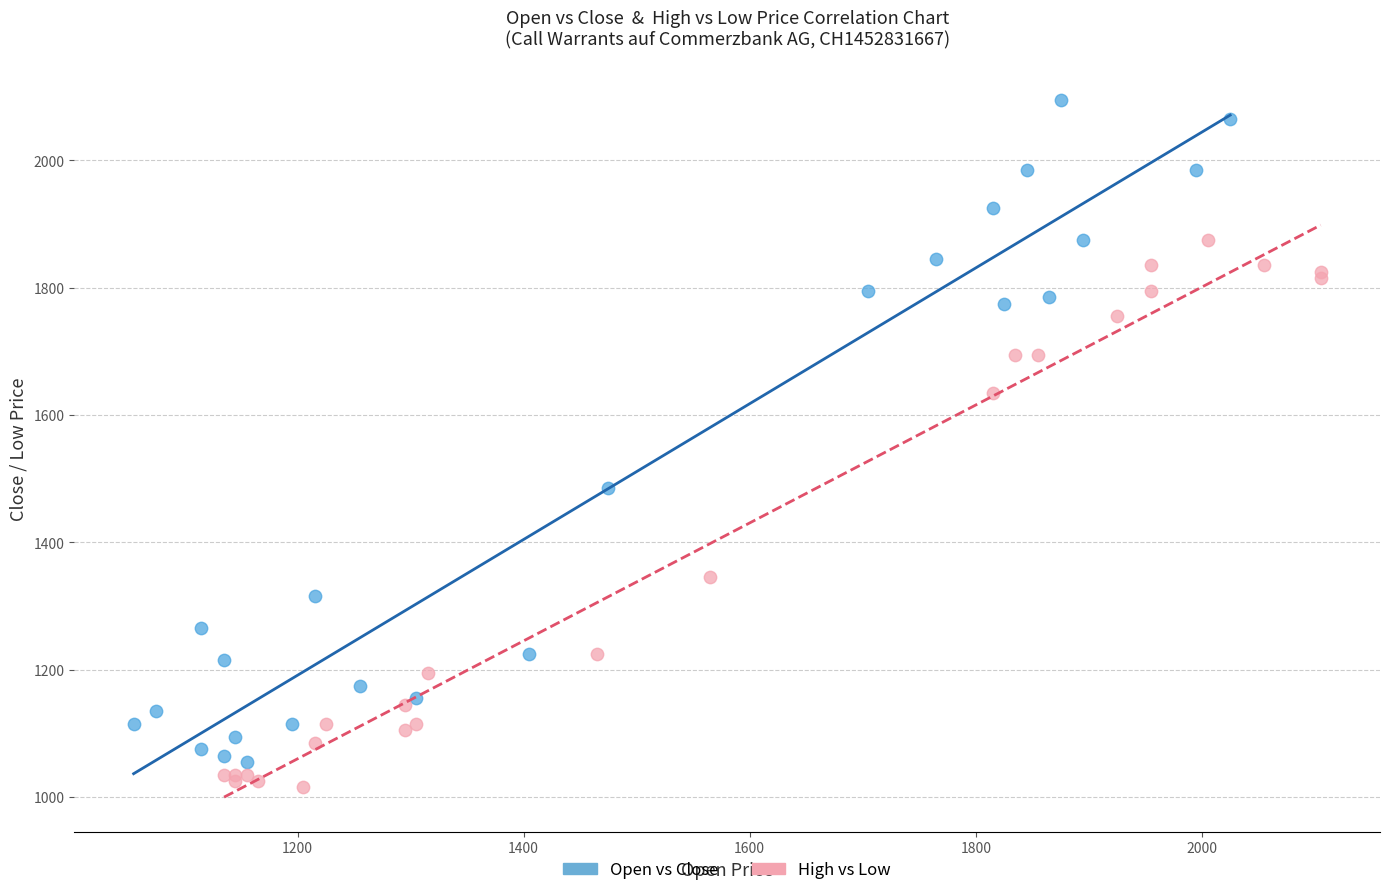

Which series reaches the maximum Y coordinate?

Open vs Close